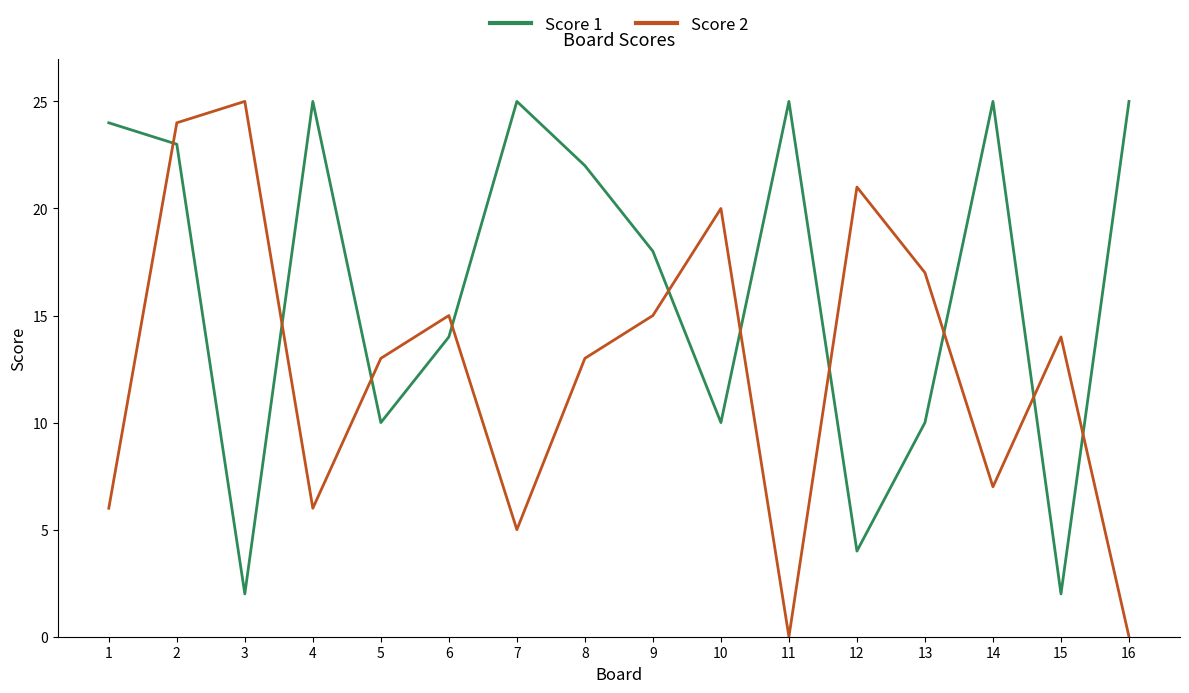

Which series changed the most between 6 and 8?

Score 1